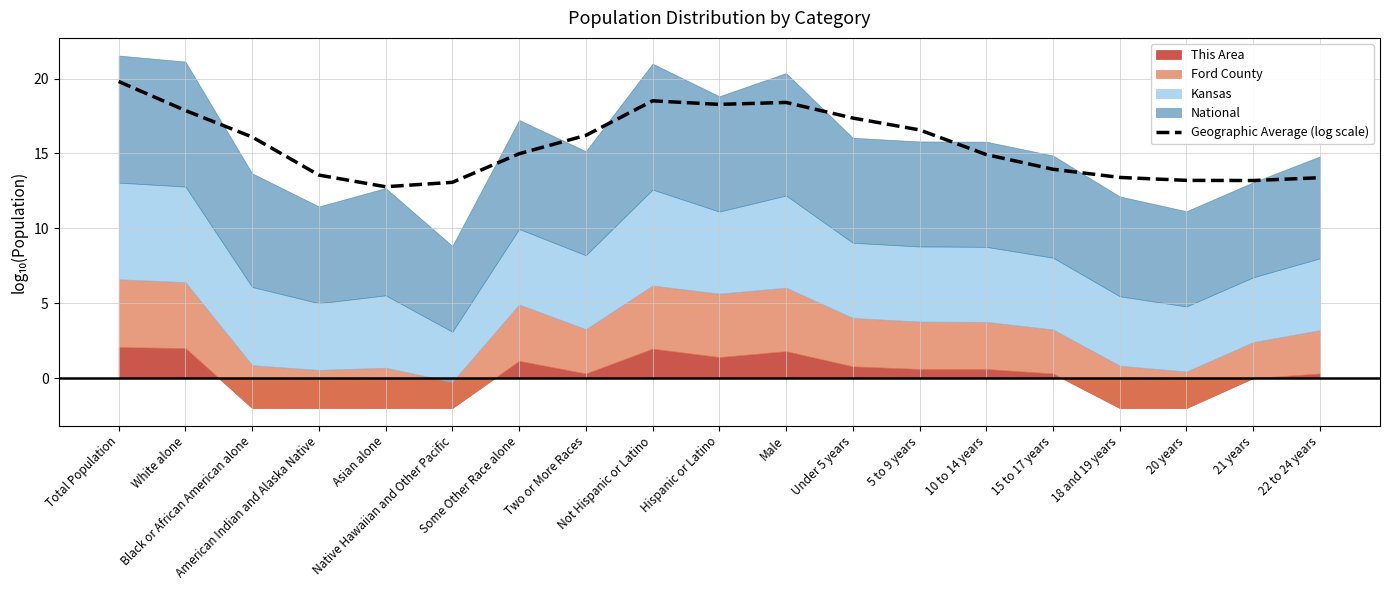

True or false: the data has more than 2 interior local peaks.

False